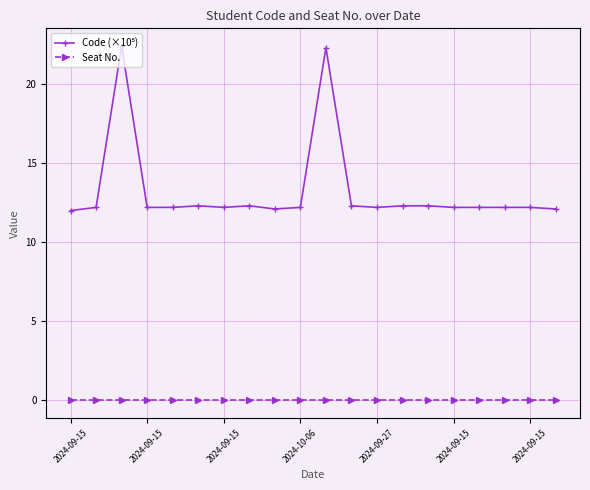

What is the maximum value shown in the chart?

22.4